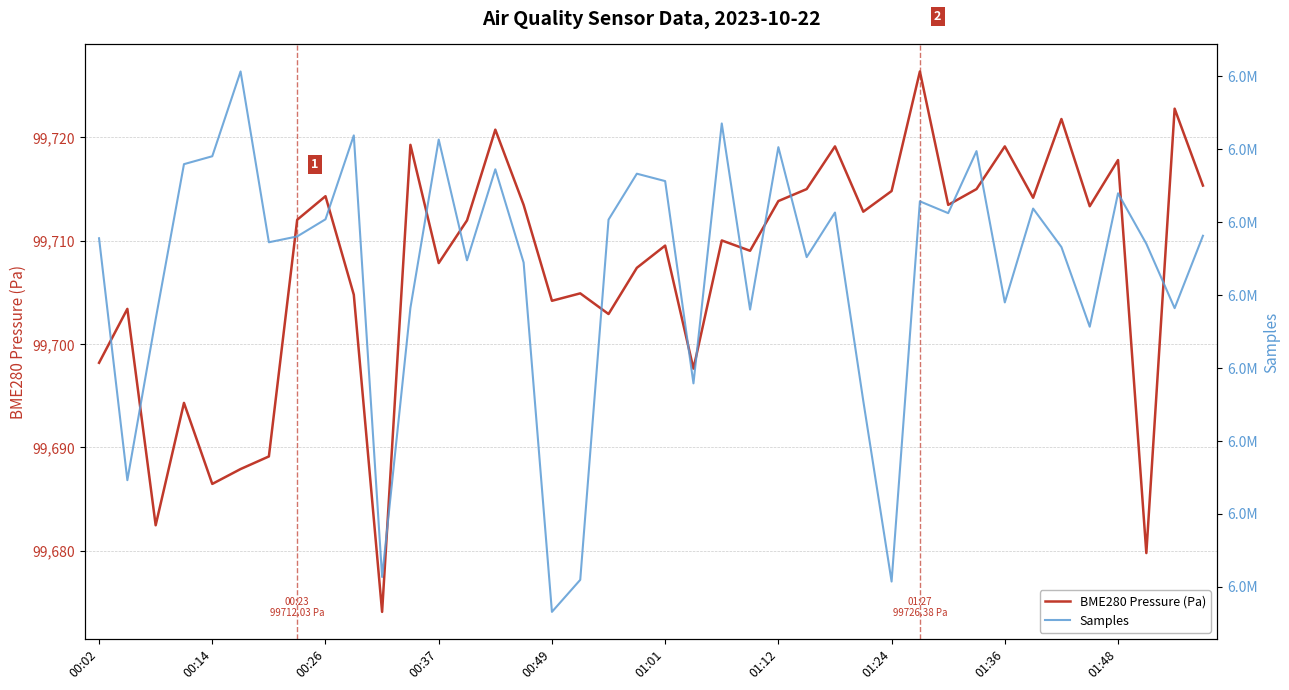

Is this an area chart (filled region under the line)?

No